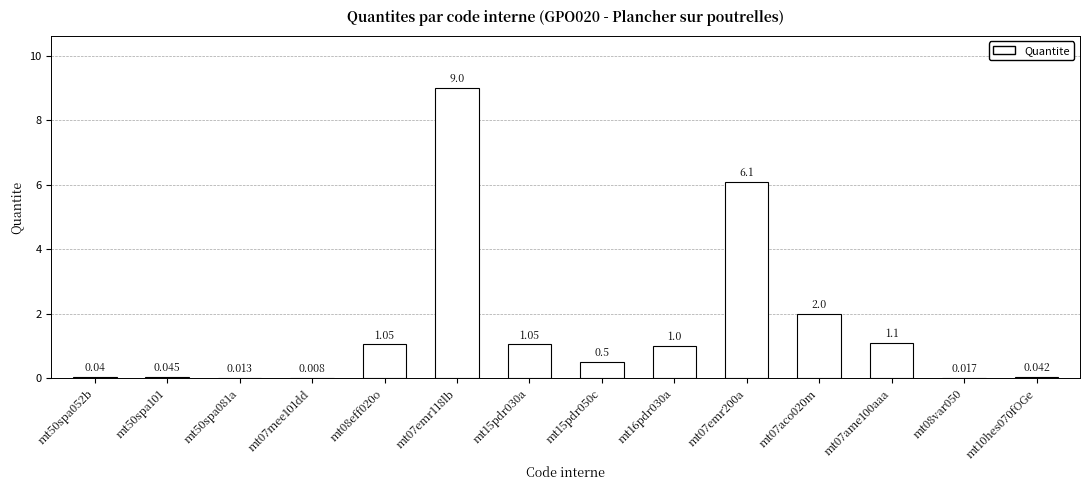

List the labels in order of value, smallest first.

mt07mee101dd, mt50spa081a, mt08var050, mt50spa052b, mt10hes070fOGe, mt50spa101, mt15pdr050c, mt16pdr030a, mt08eff020o, mt15pdr030a, mt07ame100aaa, mt07aco020m, mt07emr200a, mt07emr118lb